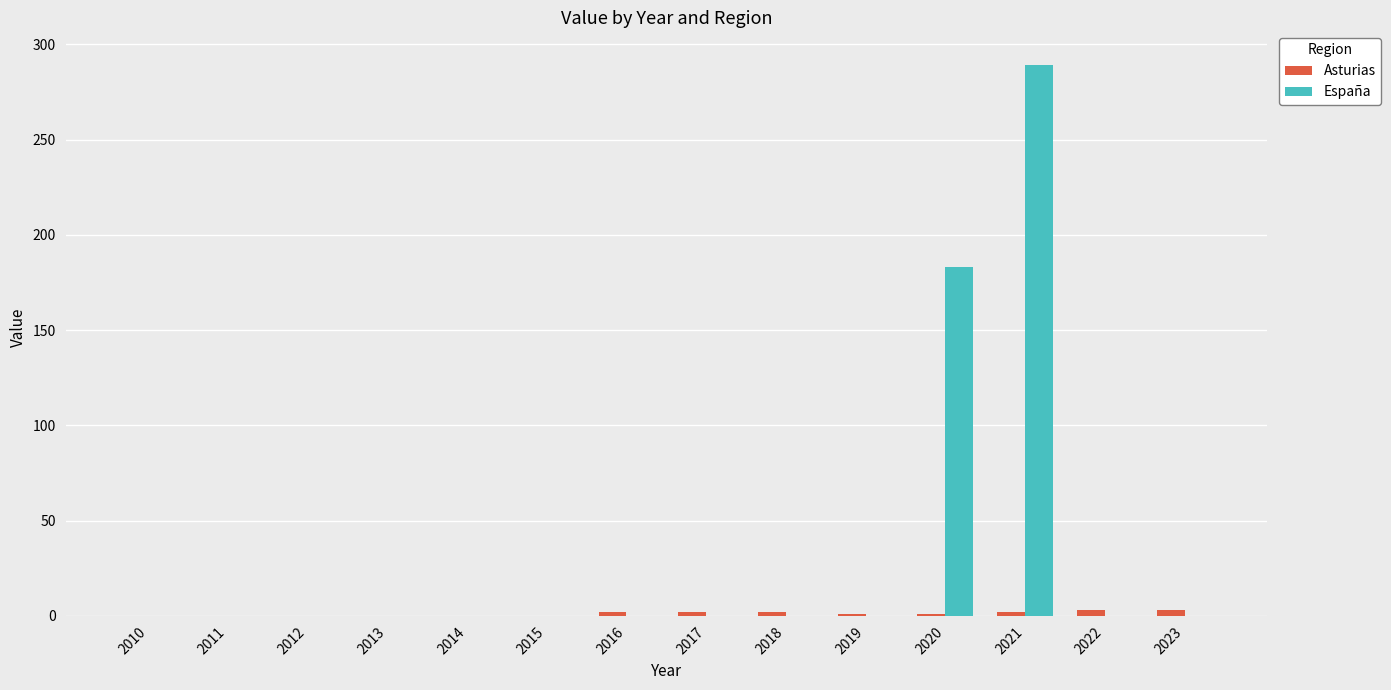

How many data points in España are above 0?

2